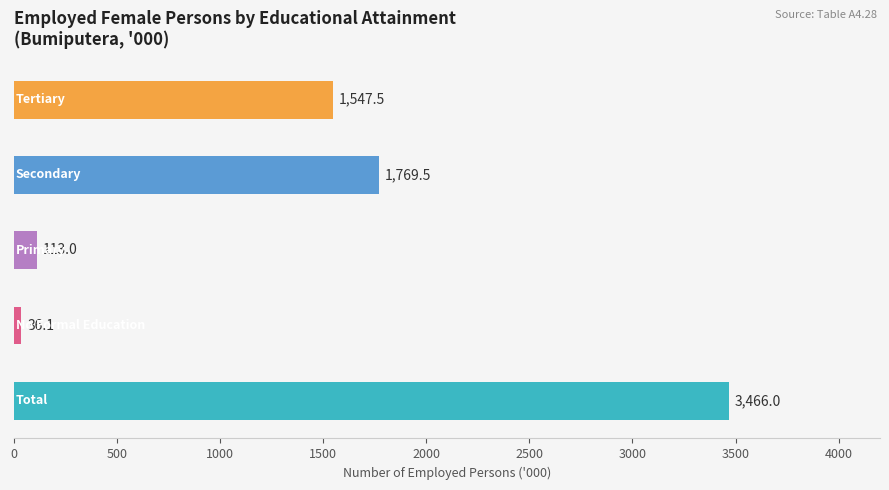

What is the difference between the second highest and second lowest values?

1656.5